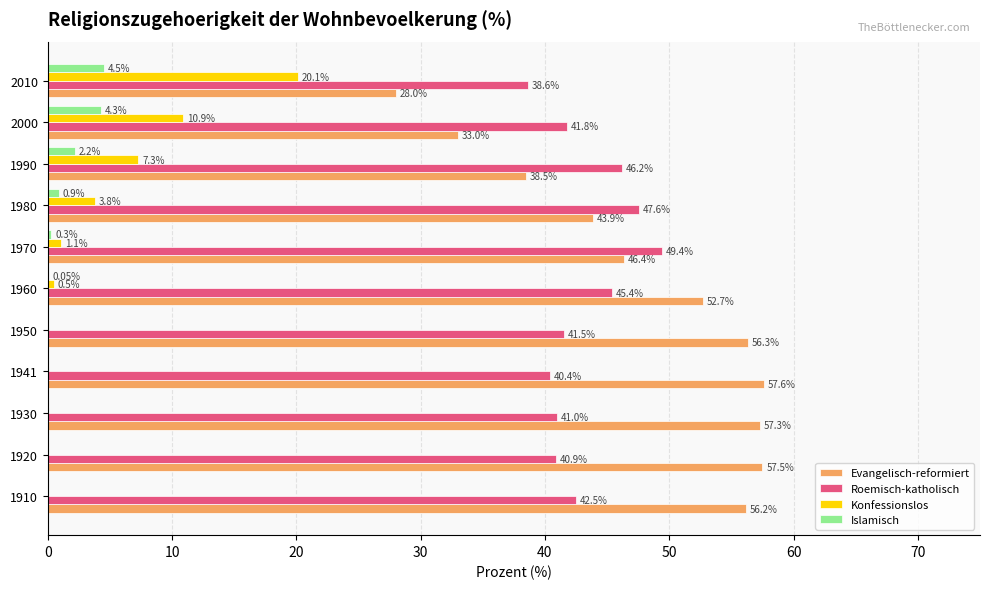

Which series changed the most between 1920 and 1990?

Evangelisch-reformiert